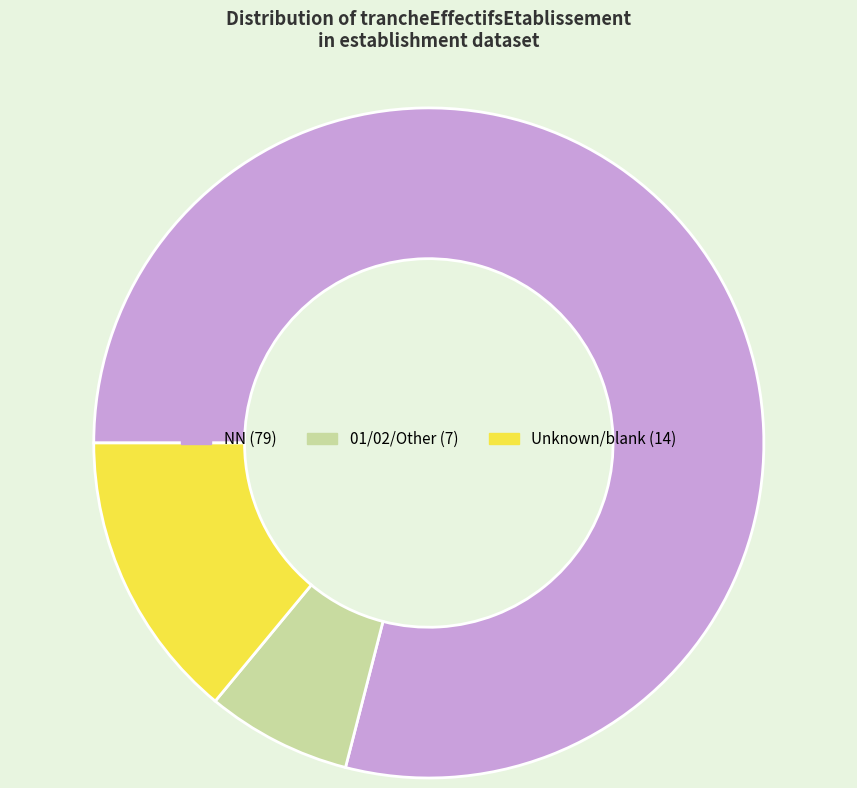

Is there any slice that represents more than half of the pie?

Yes